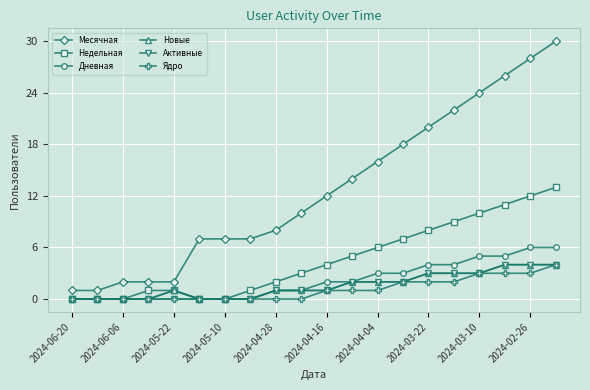

Which series has the largest range (max minus min)?

Месячная